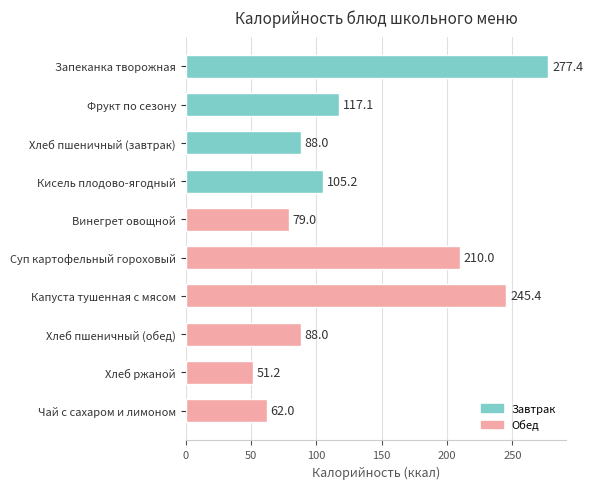

What is the average value?

132.3